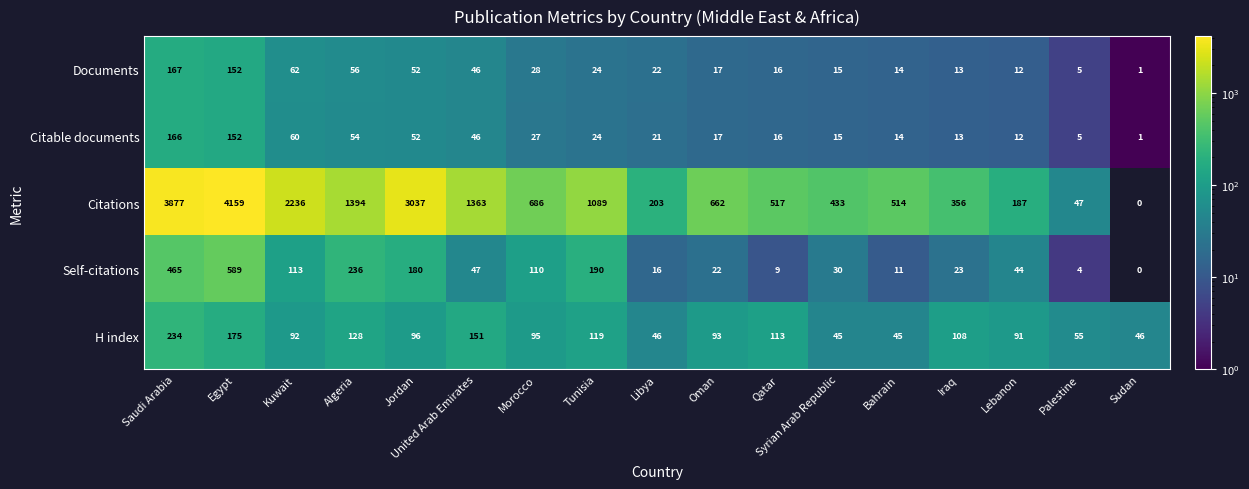

At which label does Citable documents reach its peak?

Saudi Arabia